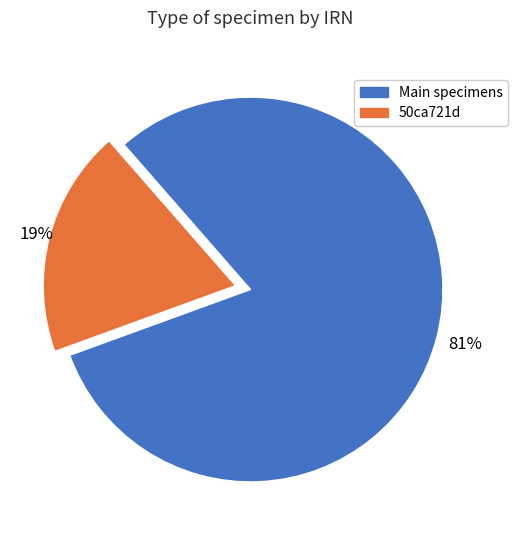

Which slice represents more than half of the pie?

Main specimens